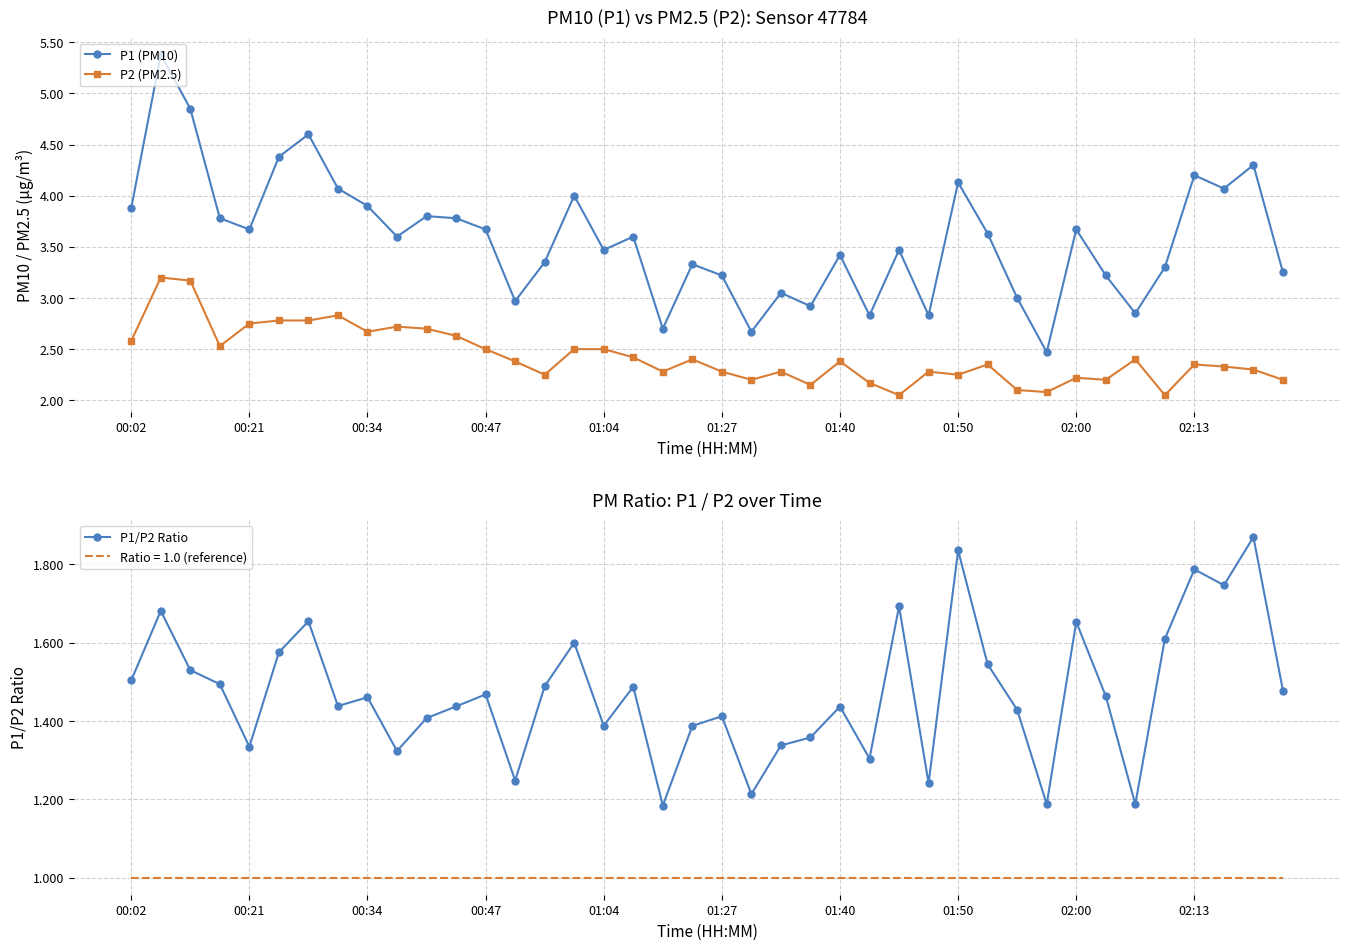

True or false: P1 (PM10) and P1/P2 Ratio intersect in this chart.

False